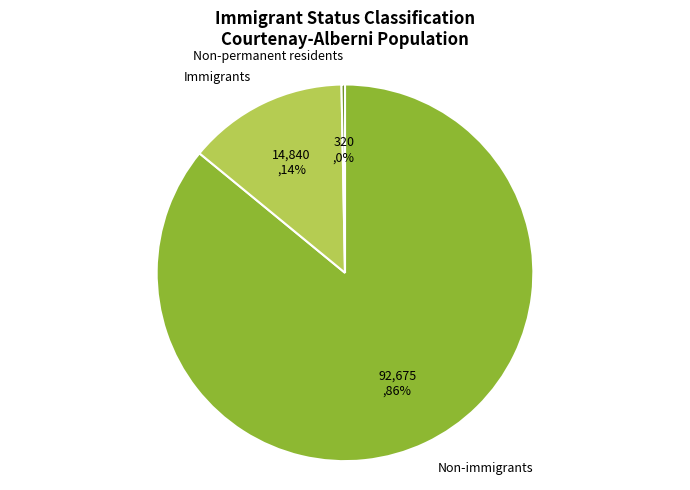

True or false: Non-immigrants accounts for 86% of the total.

True